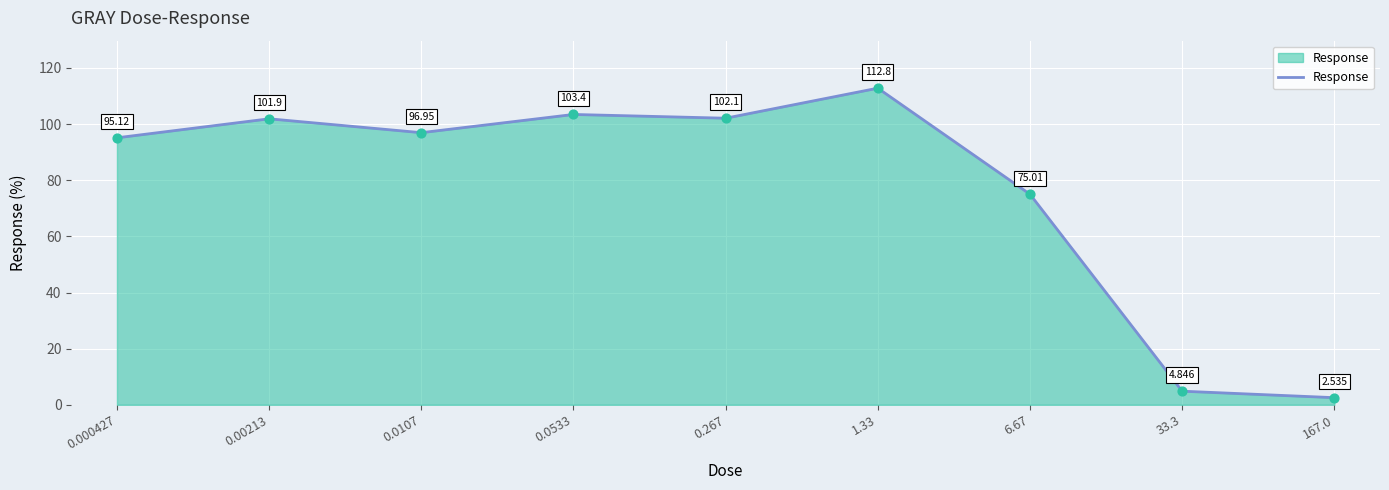

What is the change in value from 0.0107 to 33.3?

-92.1